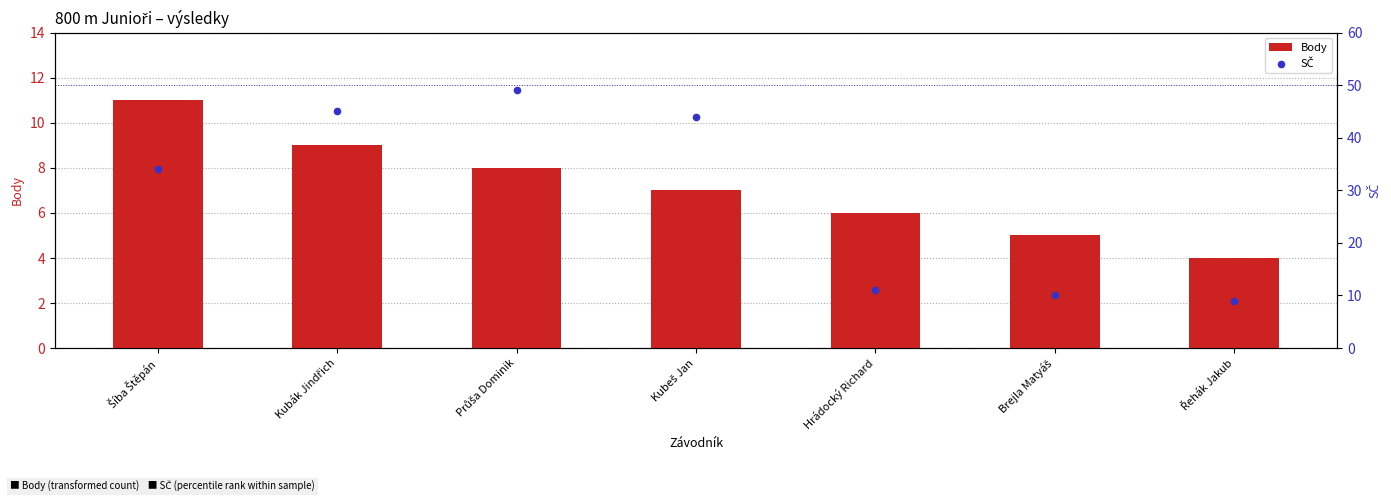

Which series reaches the minimum Y coordinate?

Body